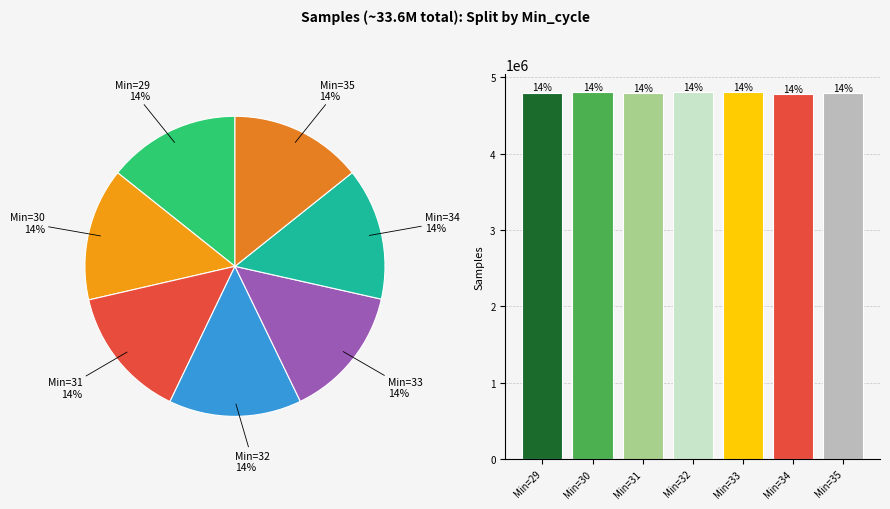

What portion of the pie excludes Min=34?

85.8%